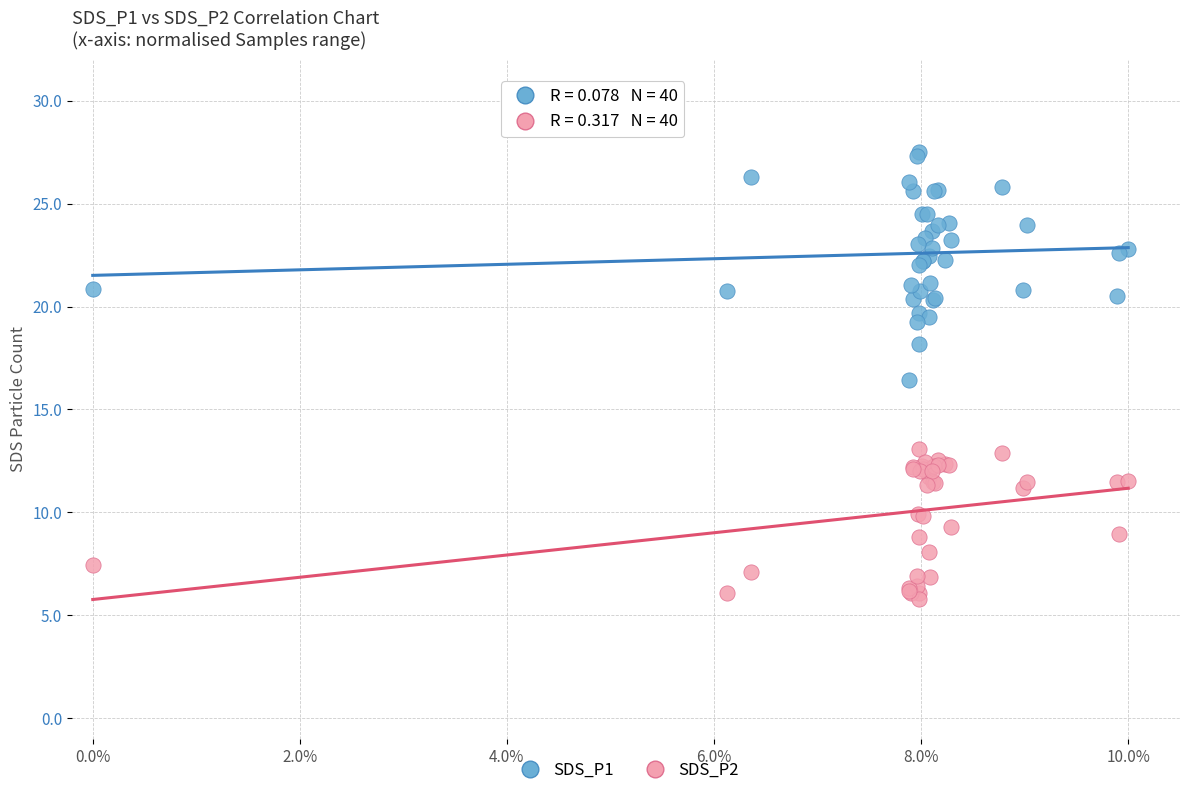

Which series has the widest spread of Y values?

SDS_P1